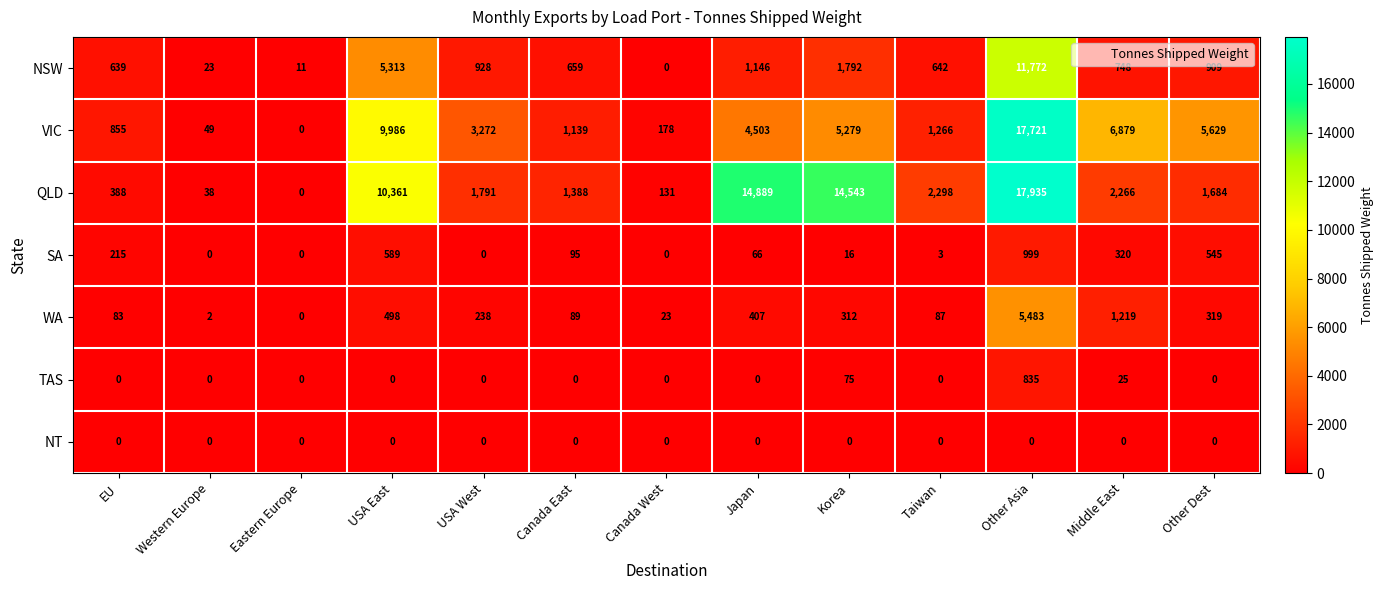

Between Canada East and Canada West, which series saw the biggest shift?

QLD